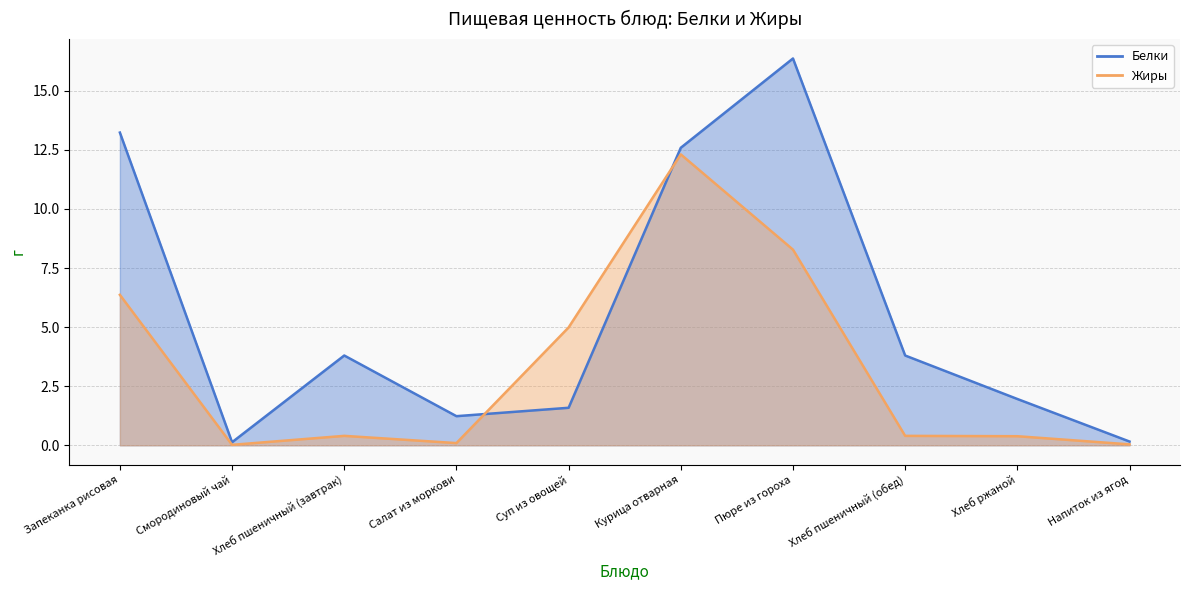

Reading right to left, list all the values displayed in this chart.

Белки: 0.2	2.0	3.8	16.4	12.6	1.6	1.2	3.8	0.1	13.2
Жиры: 0.0	0.4	0.4	8.3	12.3	5.0	0.1	0.4	0.0	6.4